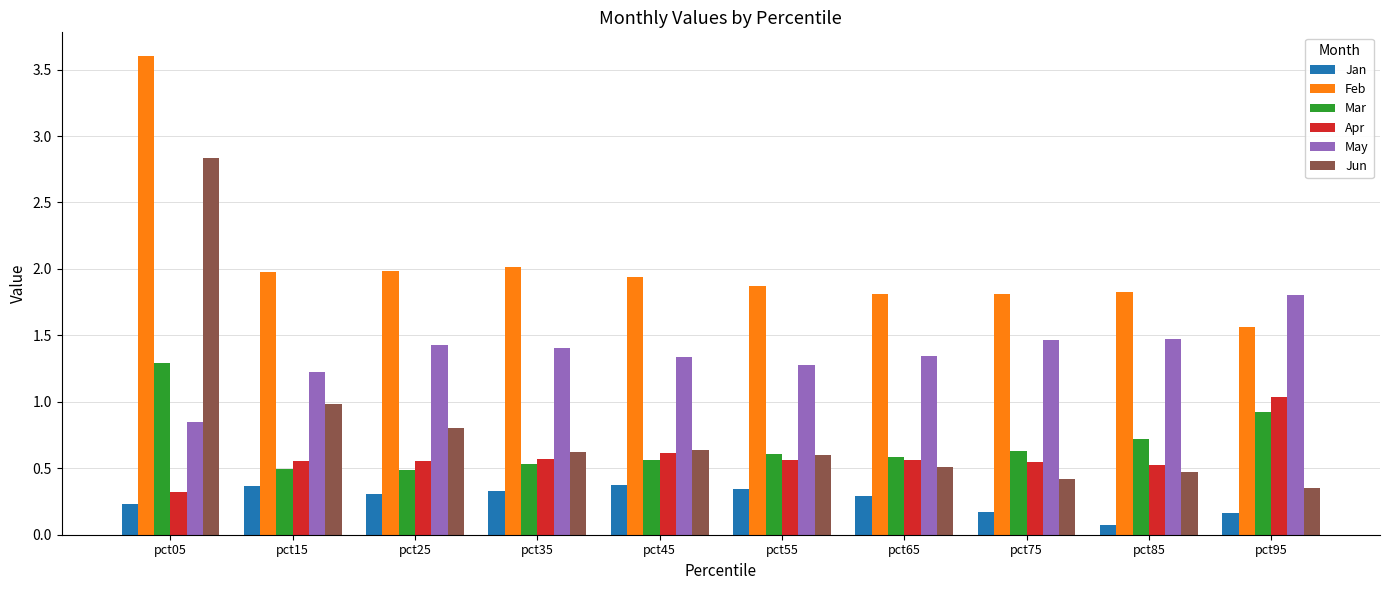

Rank the series by their maximum value, from highest to lowest.

Feb, Jun, May, Mar, Apr, Jan